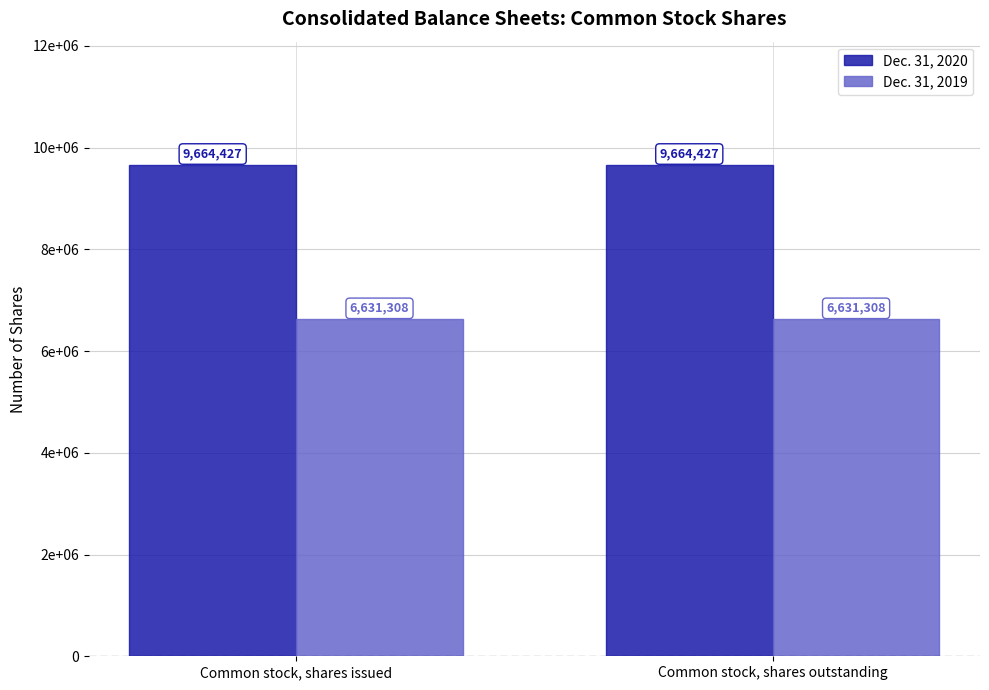

Rank the series at Common stock, shares outstanding from lowest to highest value.

Dec. 31, 2019, Dec. 31, 2020